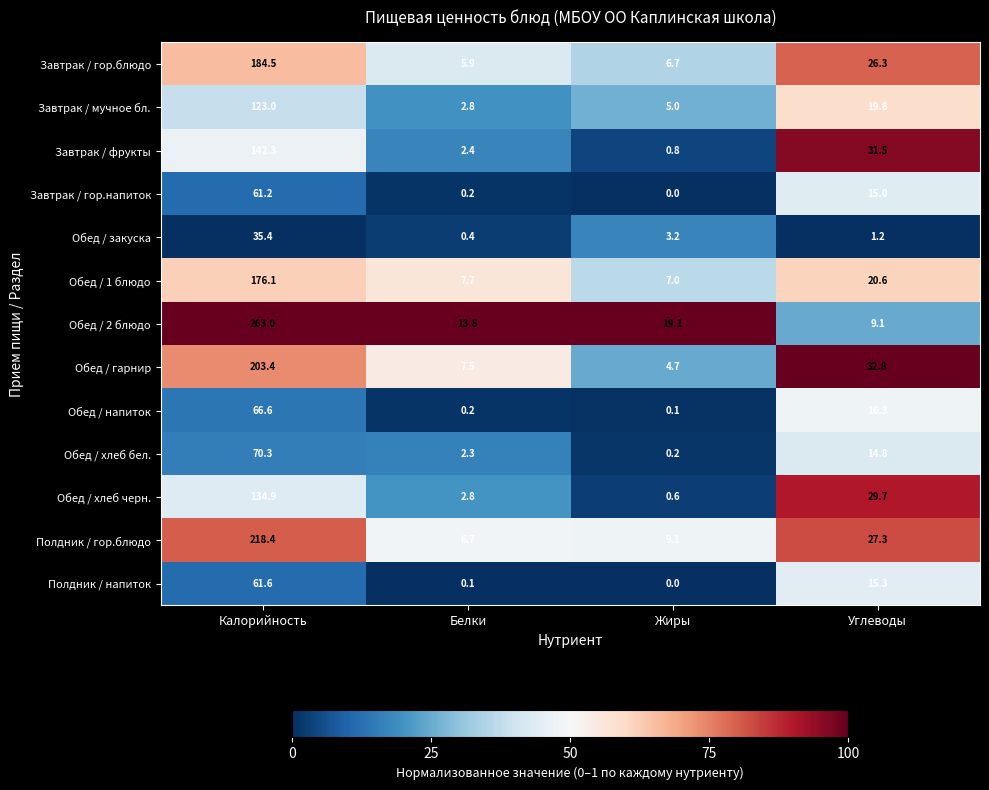

The Завтрак / фрукты series shows 0.8 at Жиры. True or false?

True